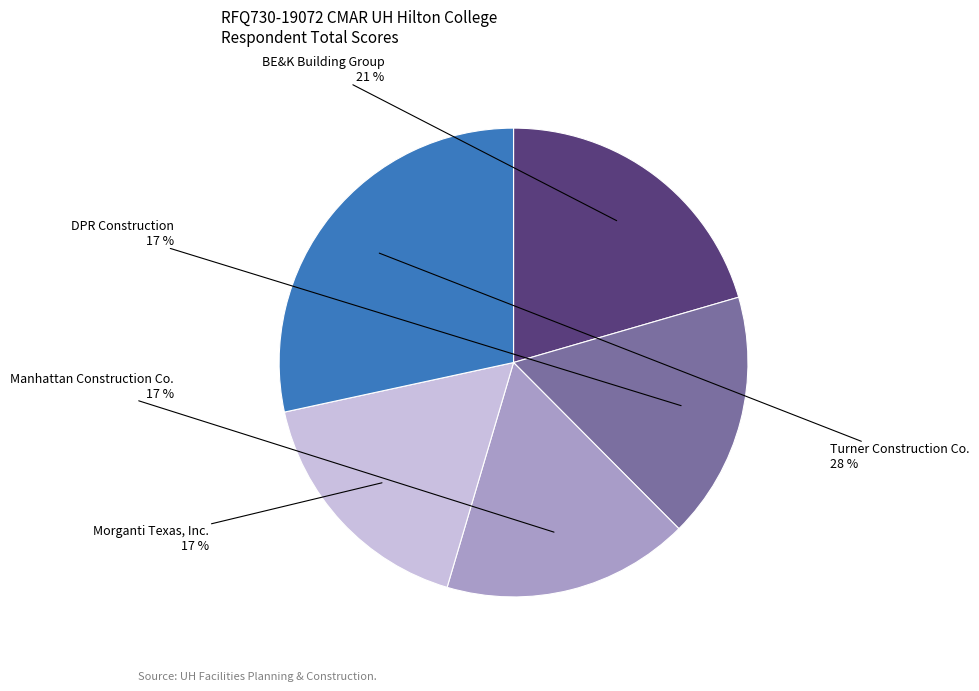

Does any single category account for the majority?

No